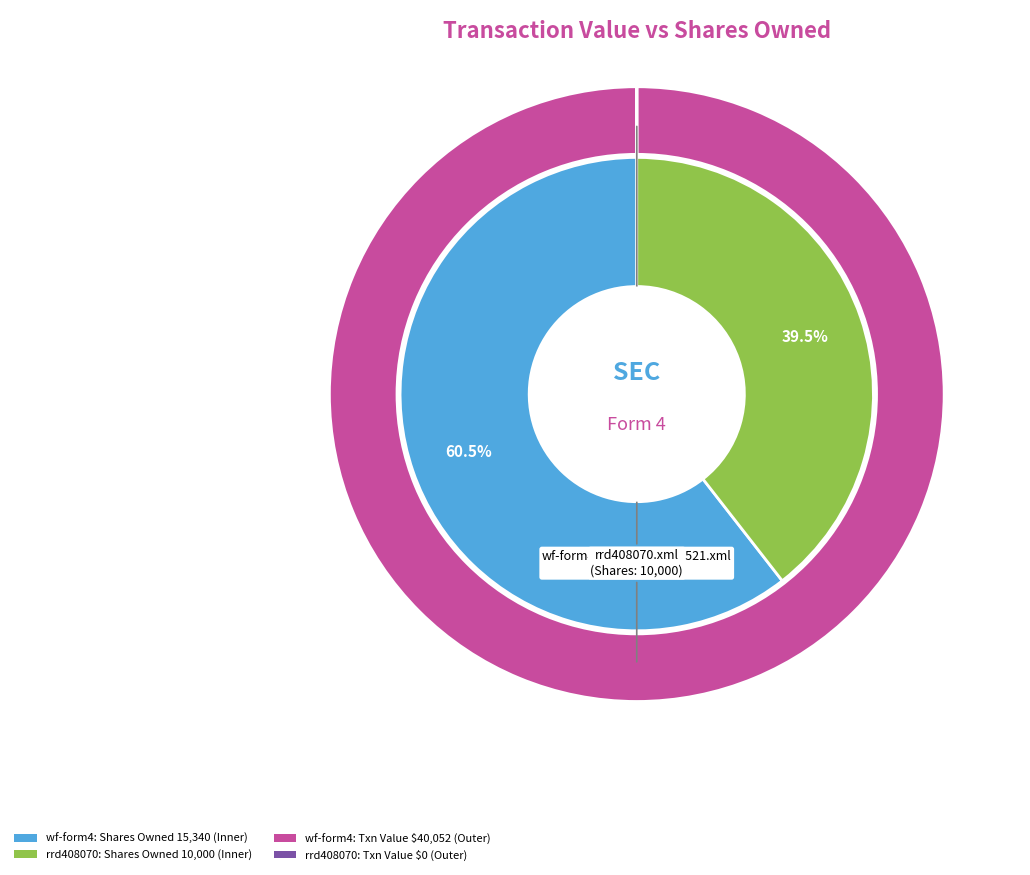

Rank the categories by value from lowest to highest.

rrd408070.xml, wf-form4_147457480396521.xml